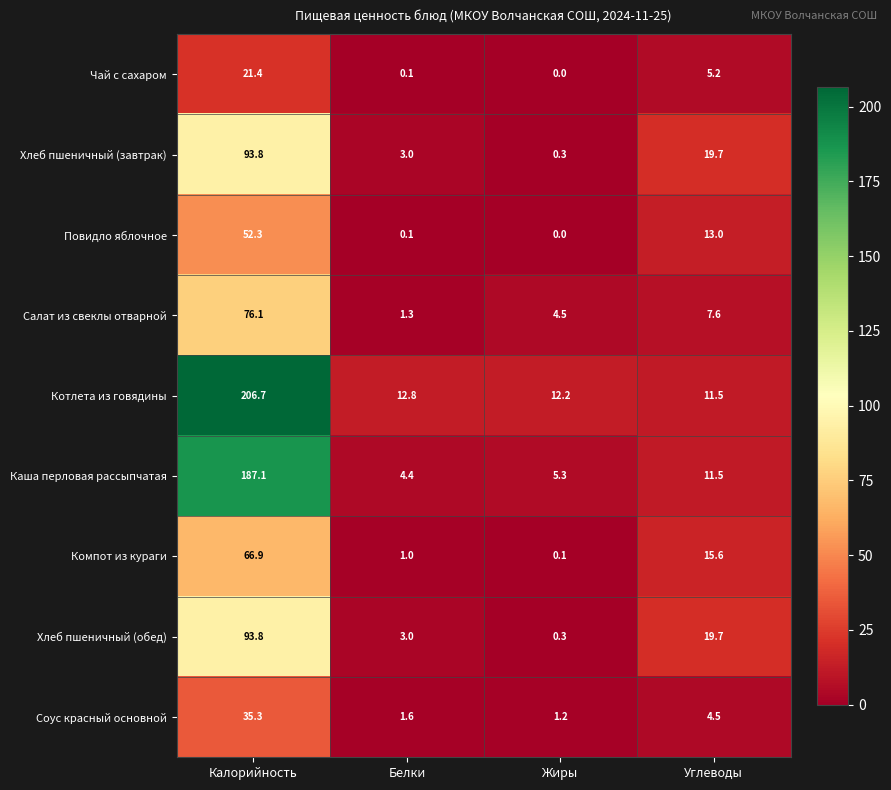

Read the Компот из кураги value at Белки.

1.0